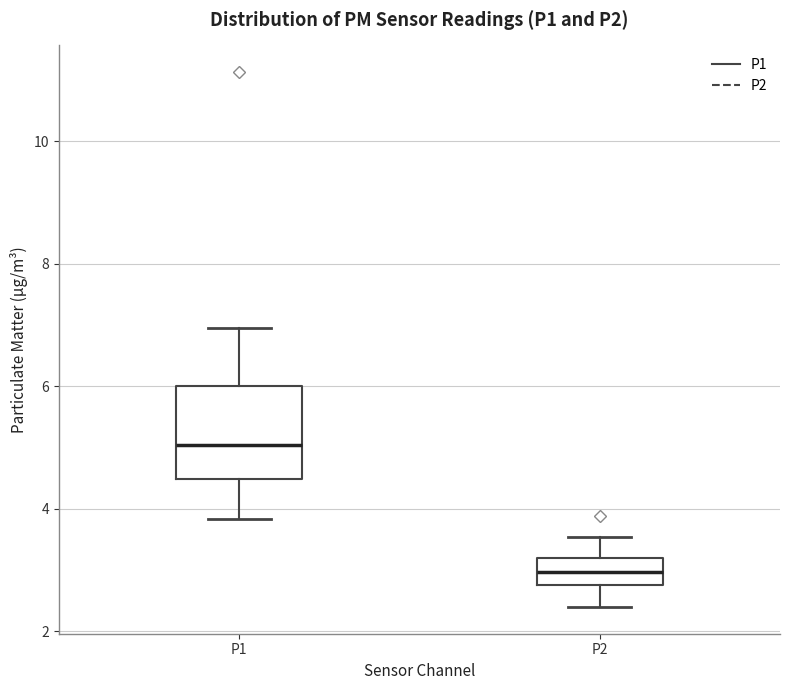

Which box's median line is the lowest?

P2